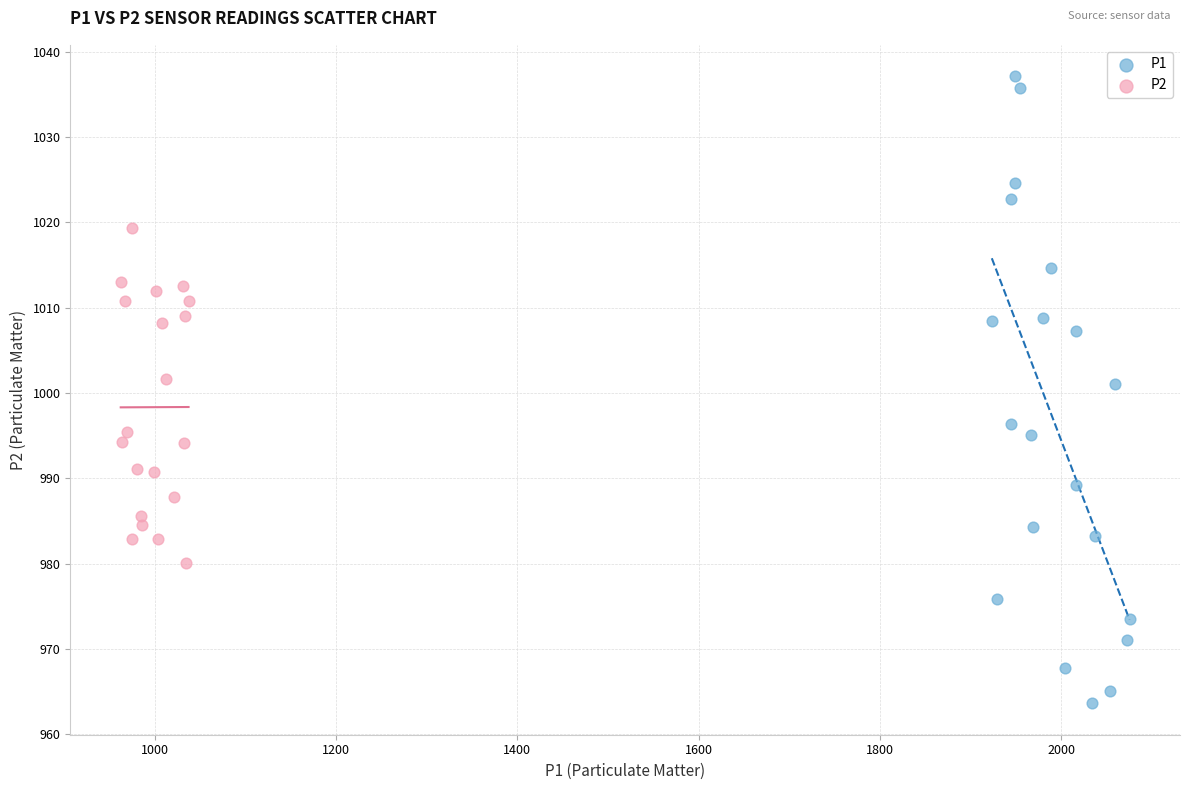

Which series contains the lowest Y value?

P1